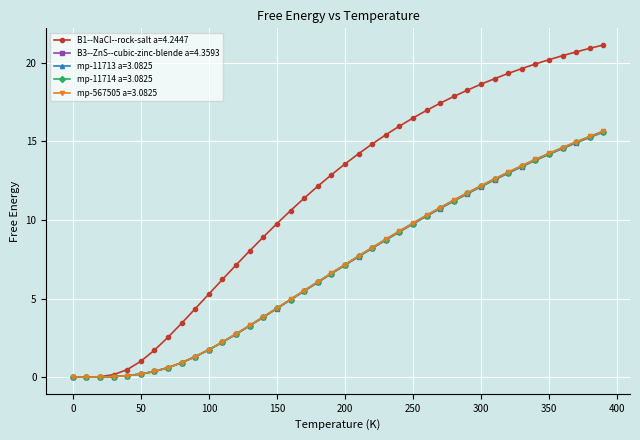

How many data points in mp-11713 a=3.0825 are less than 7?

20